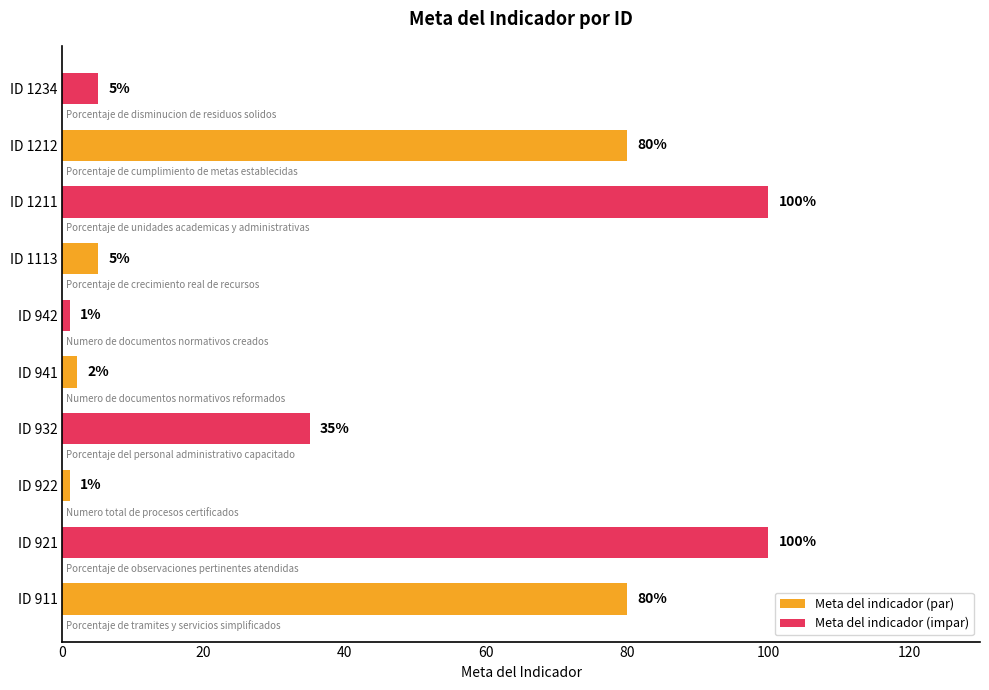

Which has a higher value, ID 932 or ID 1212?

ID 1212